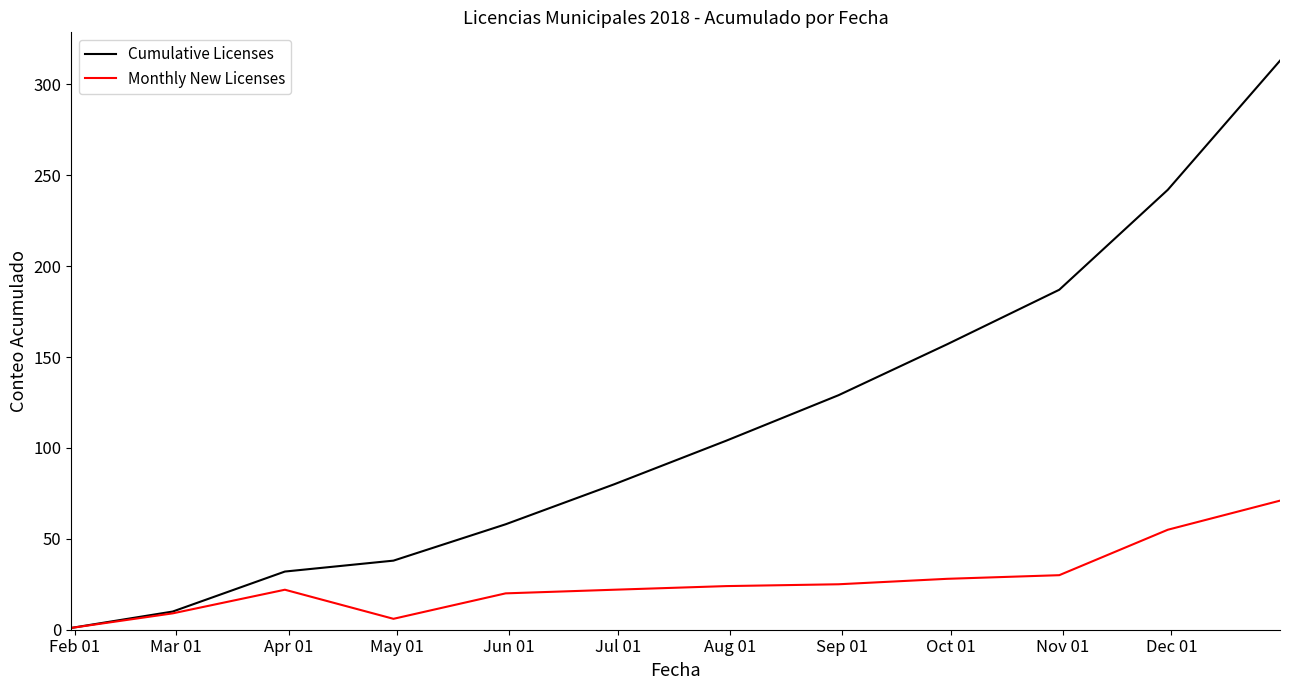

Which series has the widest spread of values?

Cumulative Licenses